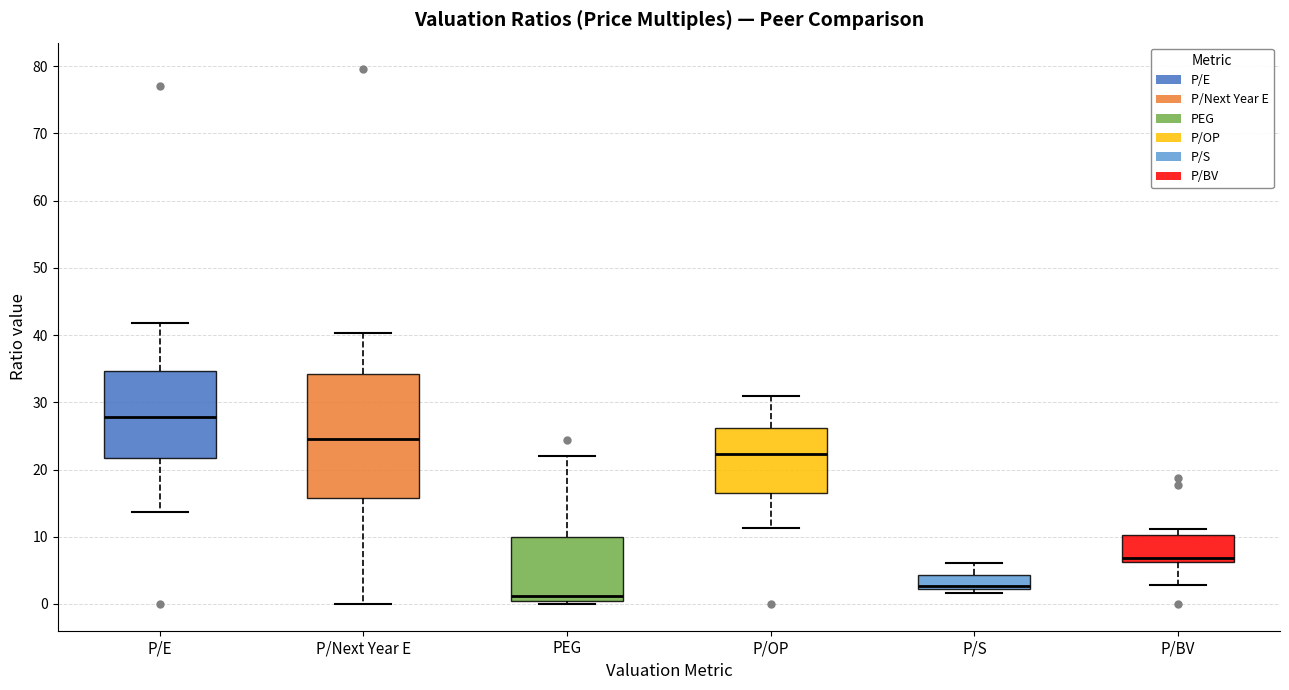

Reading left to right, read every box against the y-axis: the position of its median line, the range the box covers, and the ends of its whiskers. The values are not printed on the chart, so give them approximately, as read against the axis.

P/E: median 28, box 22 to 35, whiskers 14 to 42
P/Next Year E: median 25, box 16 to 34, whiskers 0 to 40
PEG: median 1, box 0 to 10, whiskers 0 (just below the box's lower edge) to 22
P/OP: median 22, box 17 to 26, whiskers 11 to 31
P/S: median 3, box 2 to 4, whiskers 2 (just below the box's lower edge) to 6
P/BV: median 7, box 6 to 10, whiskers 3 to 11